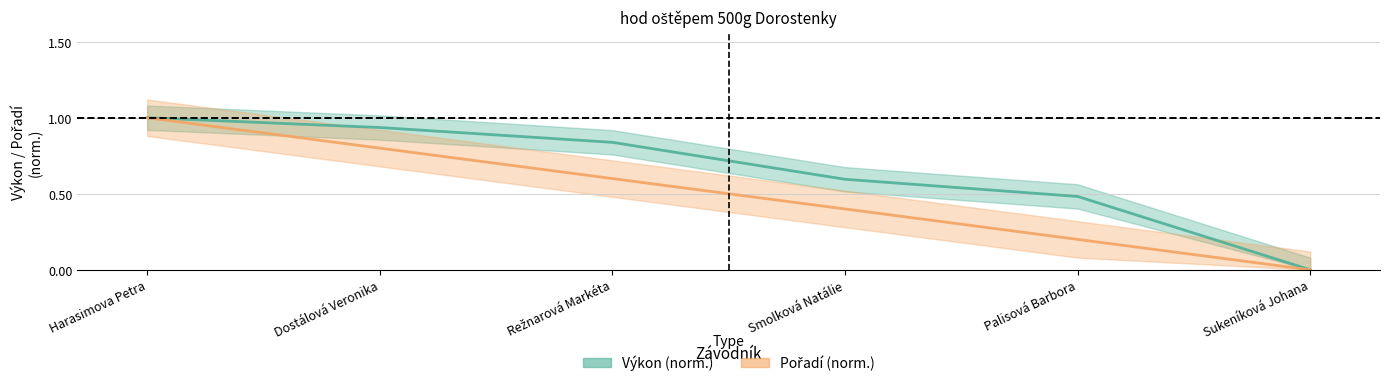

What is the difference between the highest and lowest values at Smolková Natálie?

0.2